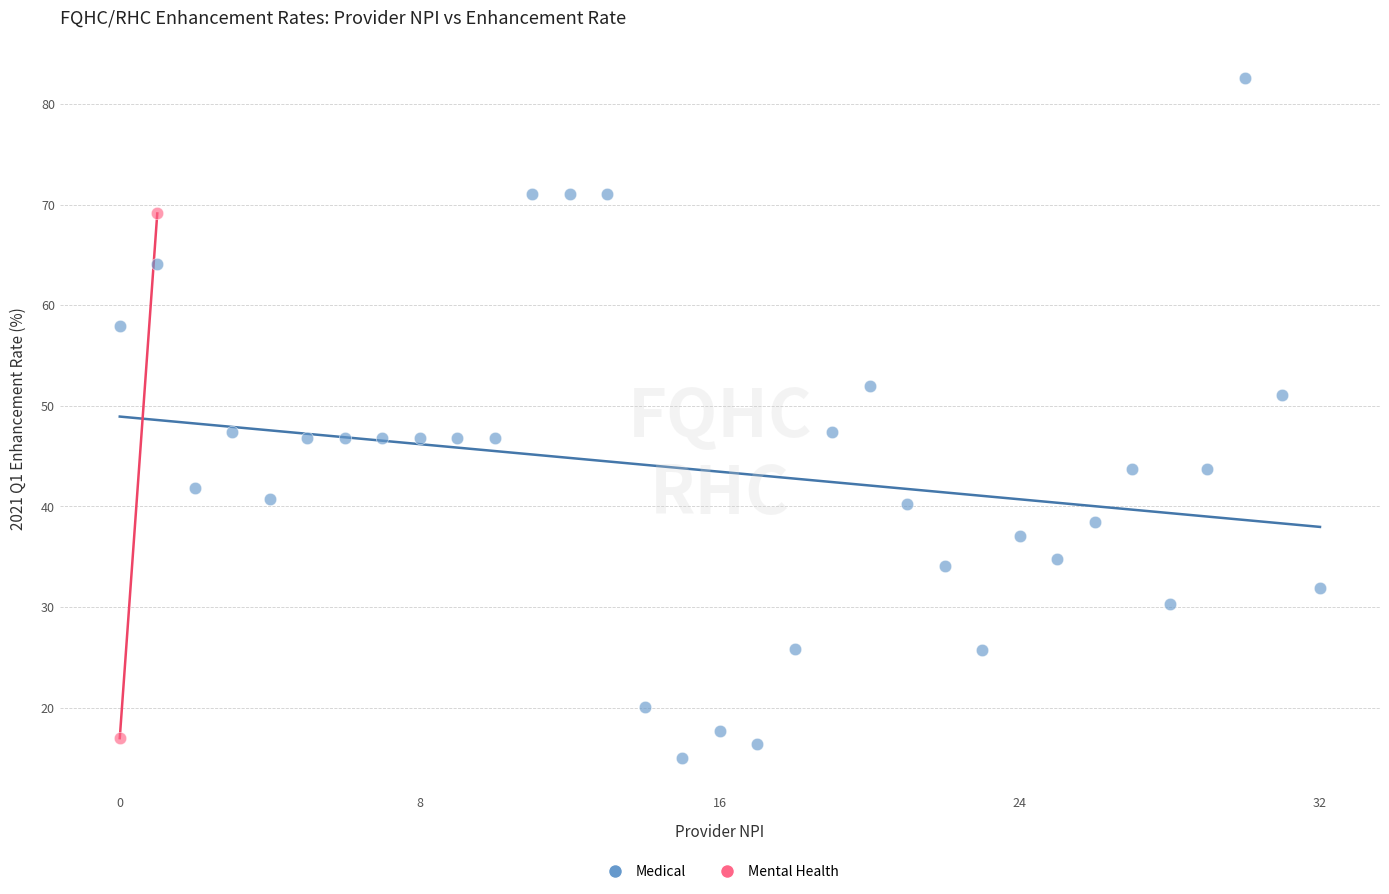

What are all the series names shown in the legend?

Medical, Mental Health